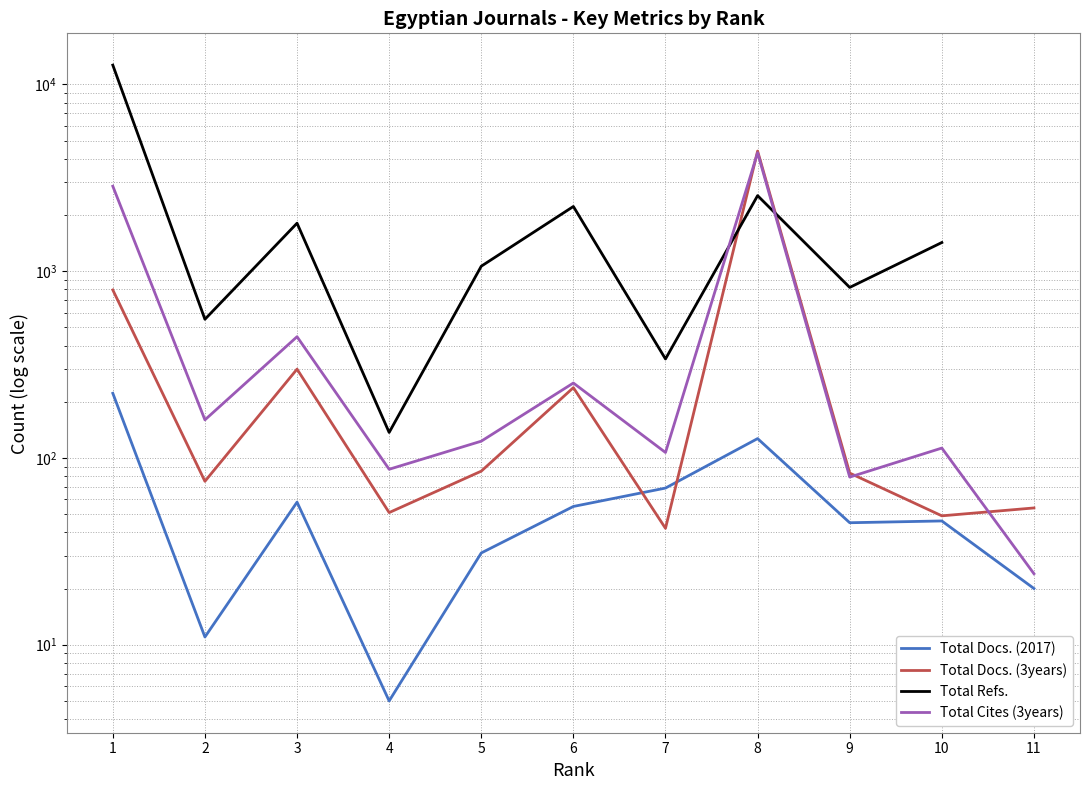

True or false: Total Docs. (2017) and Total Cites (3years) cross at least once.

False